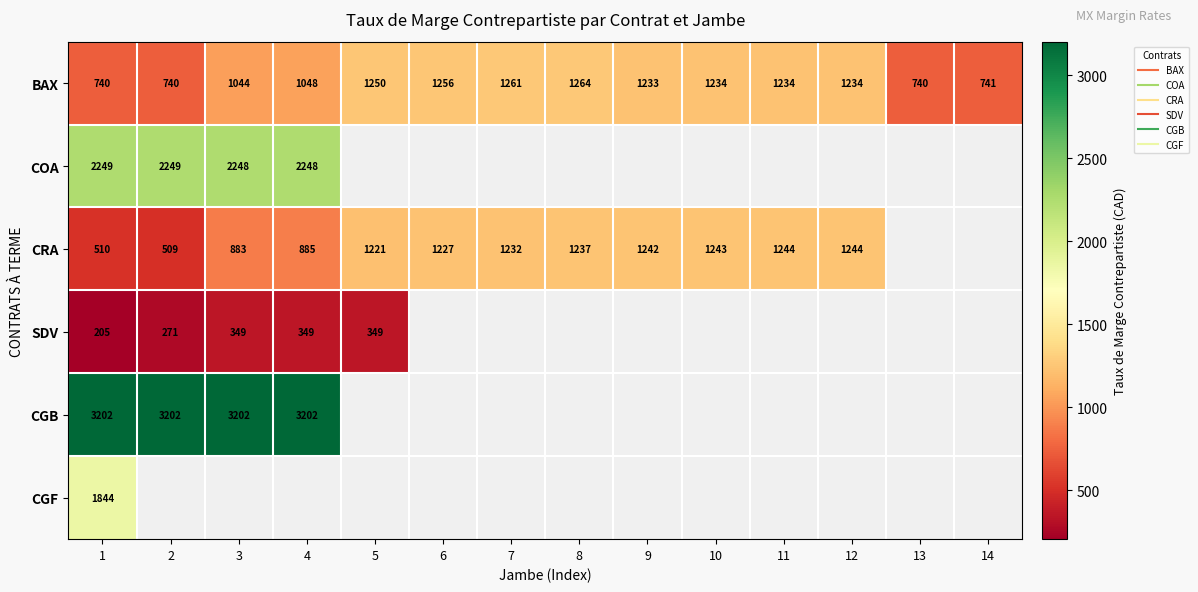

What is the maximum value shown in the chart?

3202.0